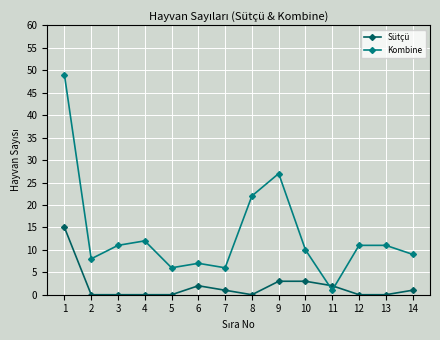

What is the difference between the maximum and minimum values in the Sütçü series?

15